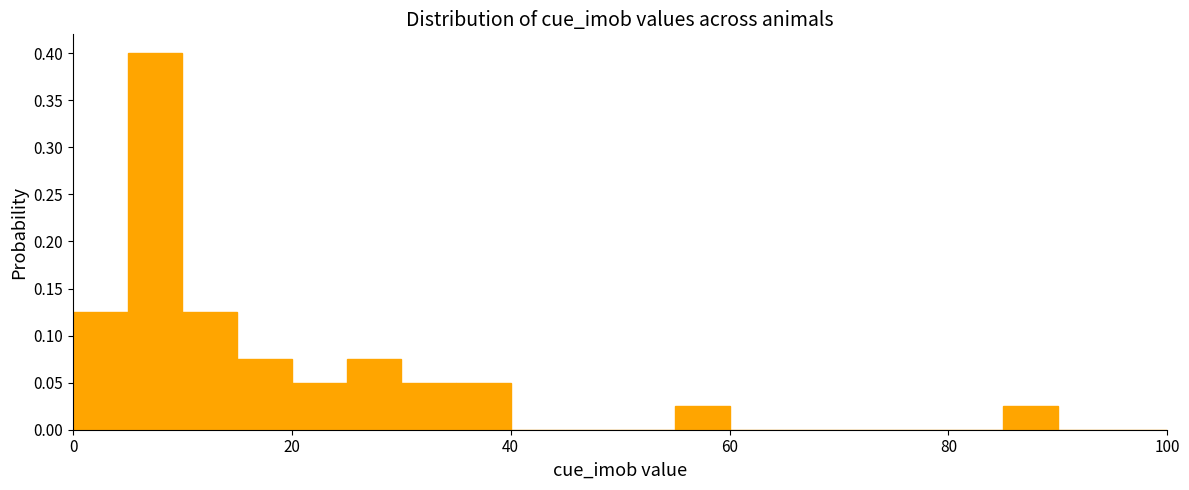

Read against the x-axis, roughly where is the centre of the tallest bar?

8